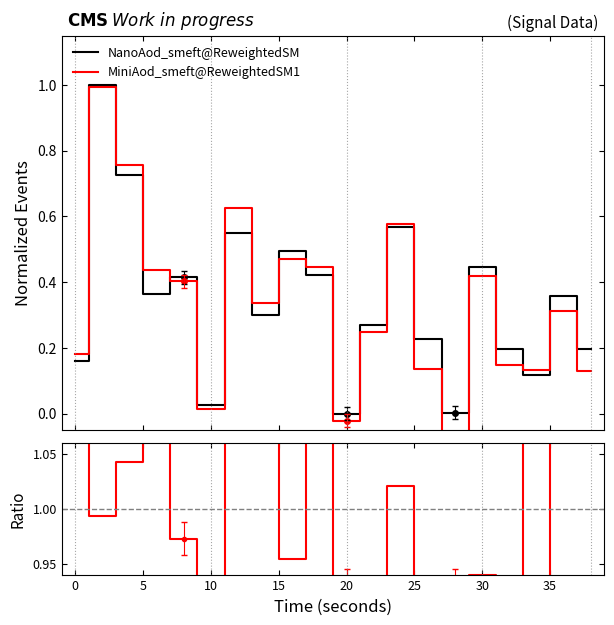

What is the highest value of the NanoAod_smeft@ReweightedSM series?

1.0